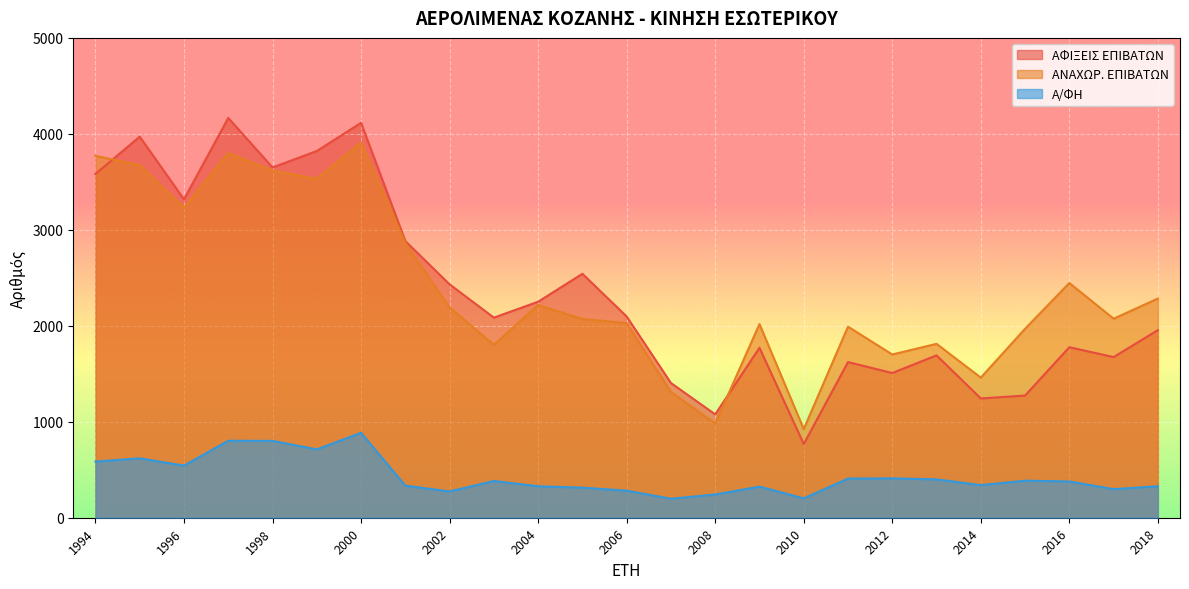

How many lines are shown in the chart?

3